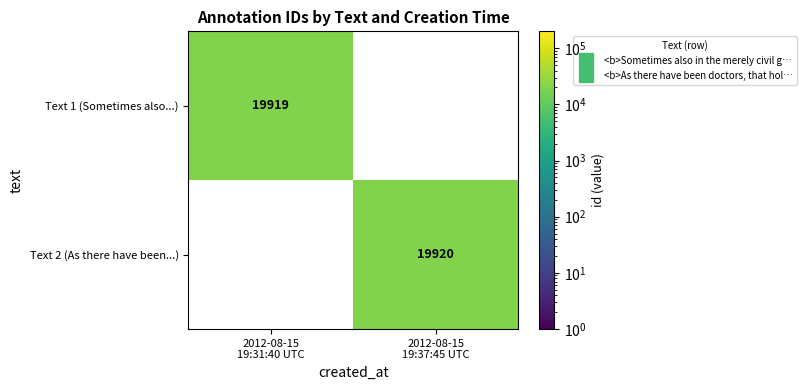

What is the highest value of the Text 1 (Sometimes also...) series?

19919